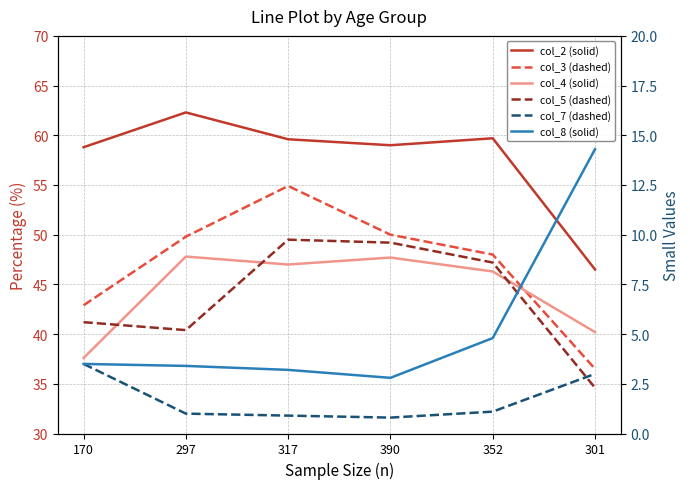

How many values in the col_3 (dashed) series are below 49?

3